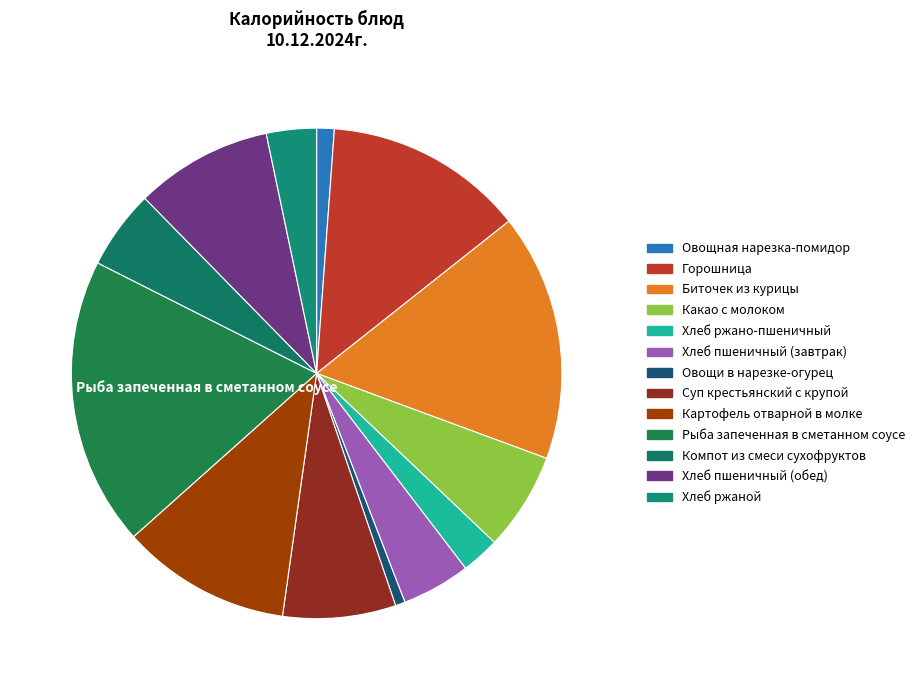

Rank the categories by value from highest to lowest.

Рыба запеченная в сметанном соусе, Биточек из курицы, Горошница, Картофель отварной в молке, Хлеб пшеничный (обед), Суп крестьянский с крупой, Какао с молоком, Компот из смеси сухофруктов, Хлеб пшеничный (завтрак), Хлеб ржаной, Хлеб ржано-пшеничный, Овощная нарезка-помидор, Овощи в нарезке-огурец